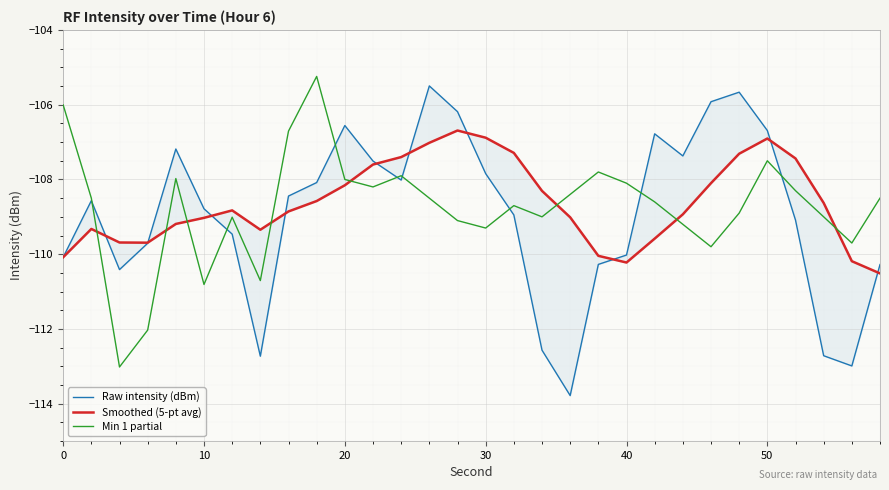

How many categories are shown in the chart?

30